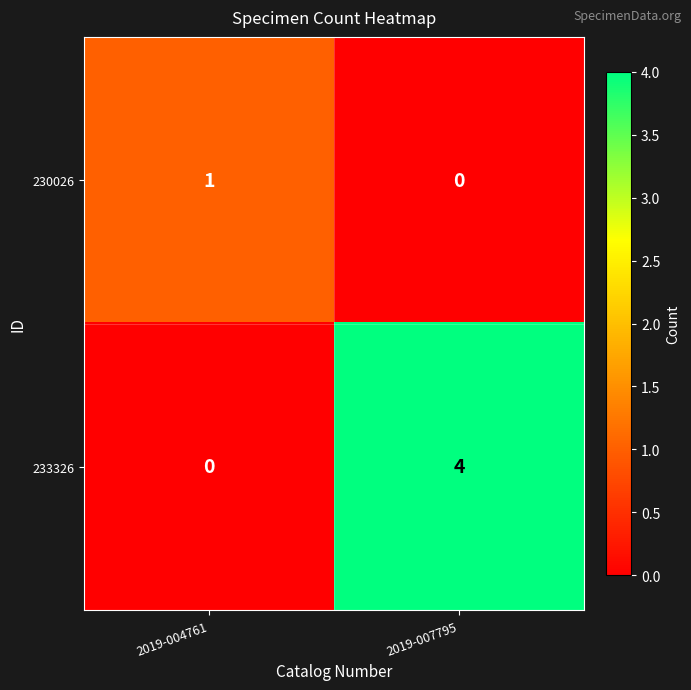

Which series changed the most between 2019-004761 and 2019-007795?

233326